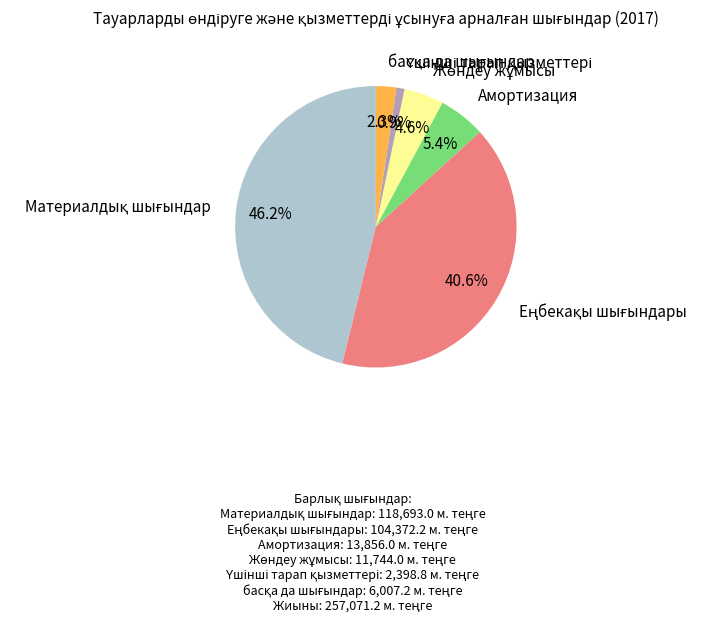

Is there any slice that represents more than half of the pie?

No